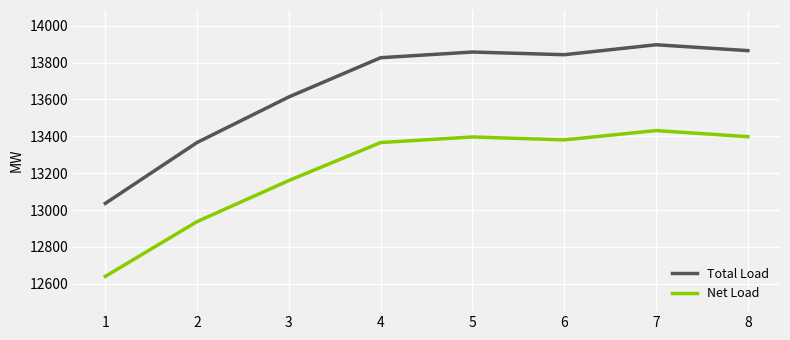

At how many categories does at least one series exceed 13071?

7